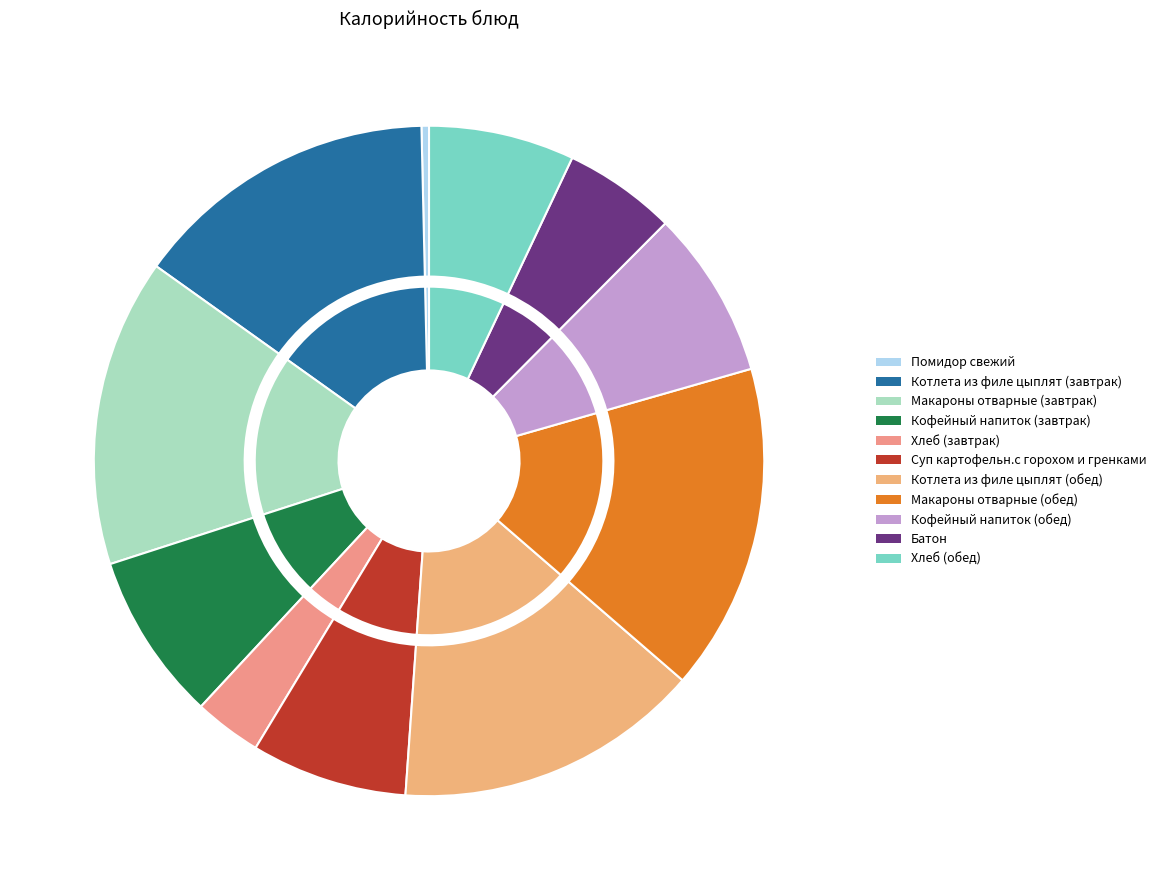

Combined, what portion of the pie is Помидор свежий and Котлета из филе цыплят (обед)?

15.1%